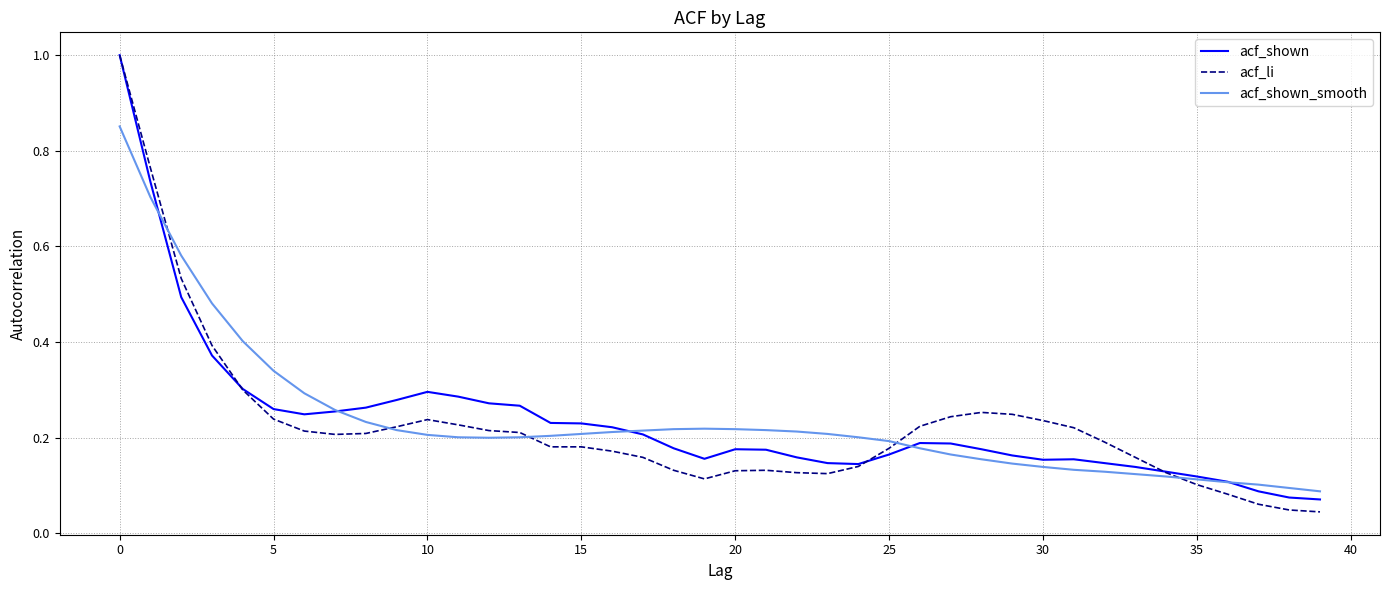

Which series has the widest spread of values?

acf_li